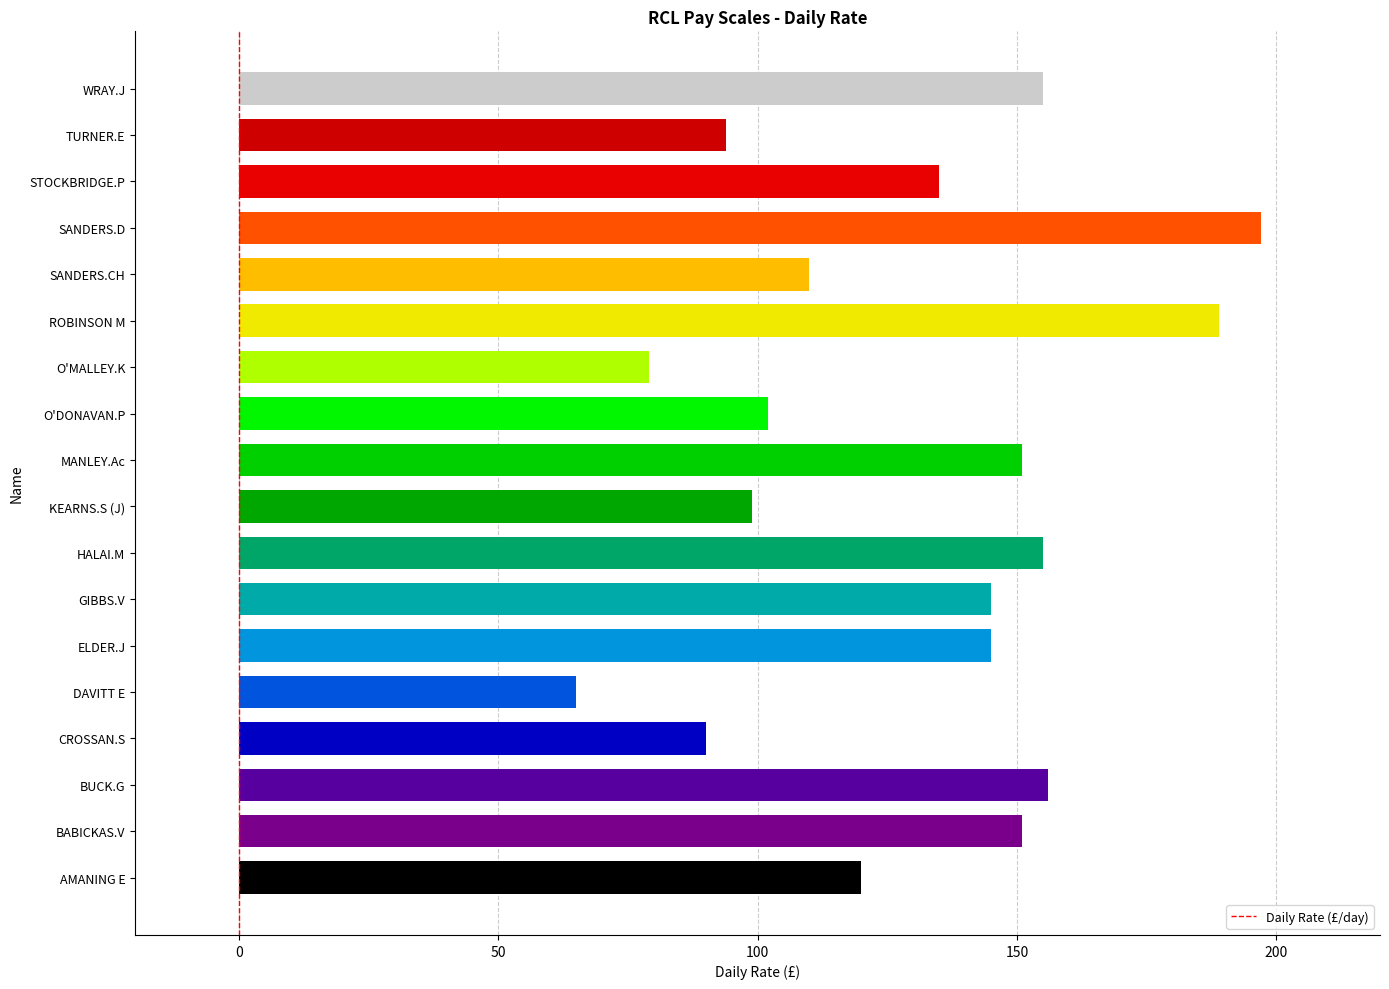

The chart shows a value of 265 at SANDERS.D. True or false?

False